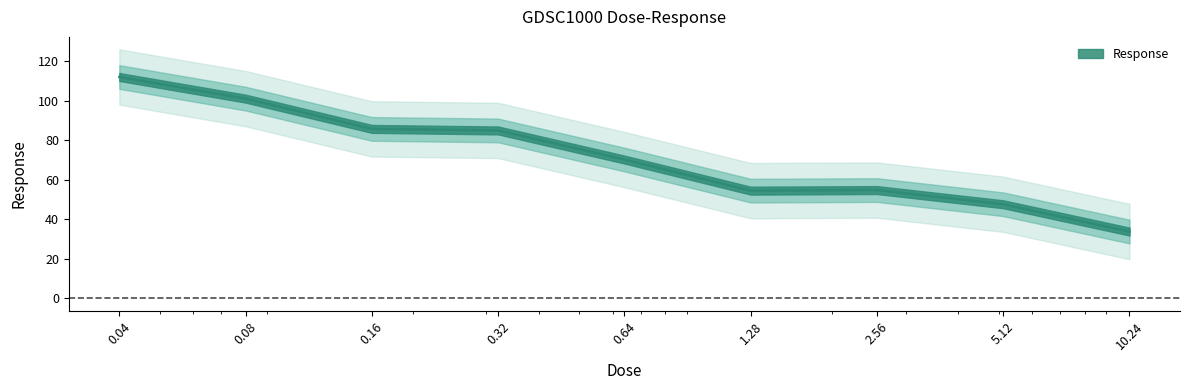

The chart shows a value of 26.8 at 0.04. True or false?

False